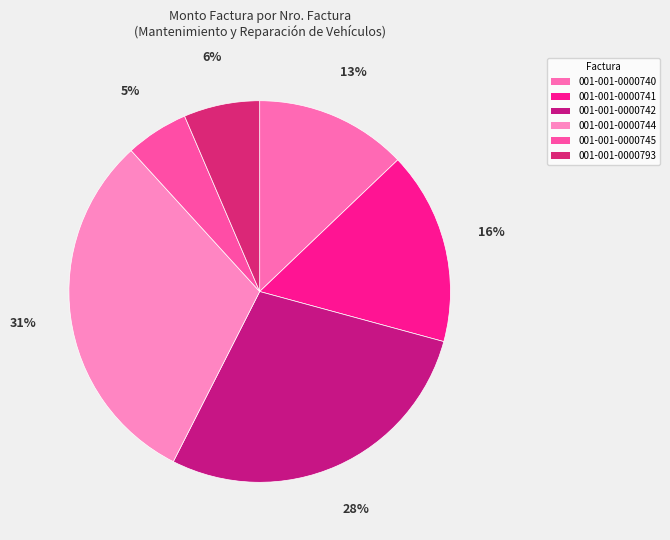

Which slice is the smallest?

001-001-0000745